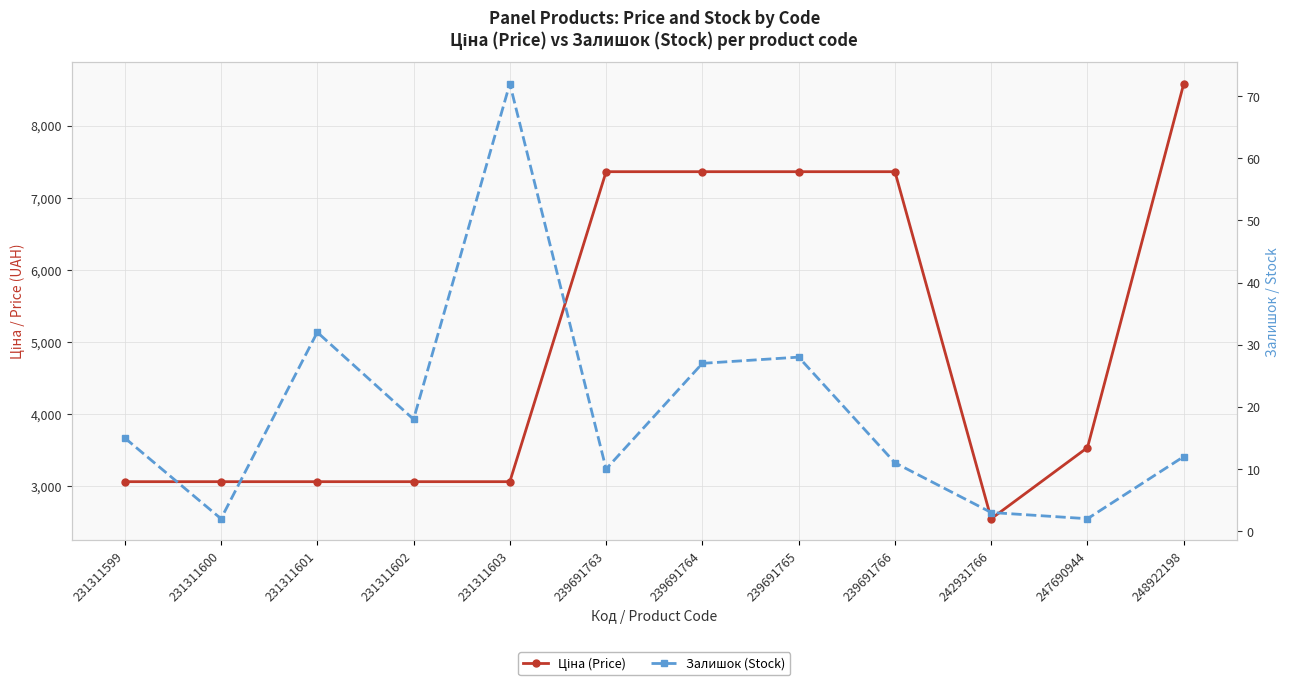

What is the smallest value displayed?

2.0